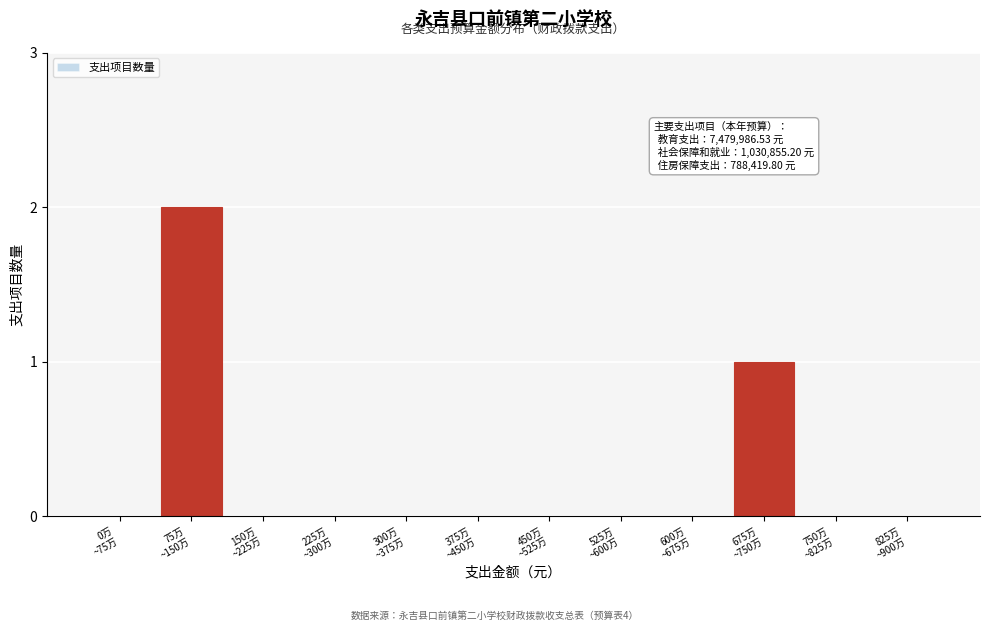

What is the sum of all values?

3